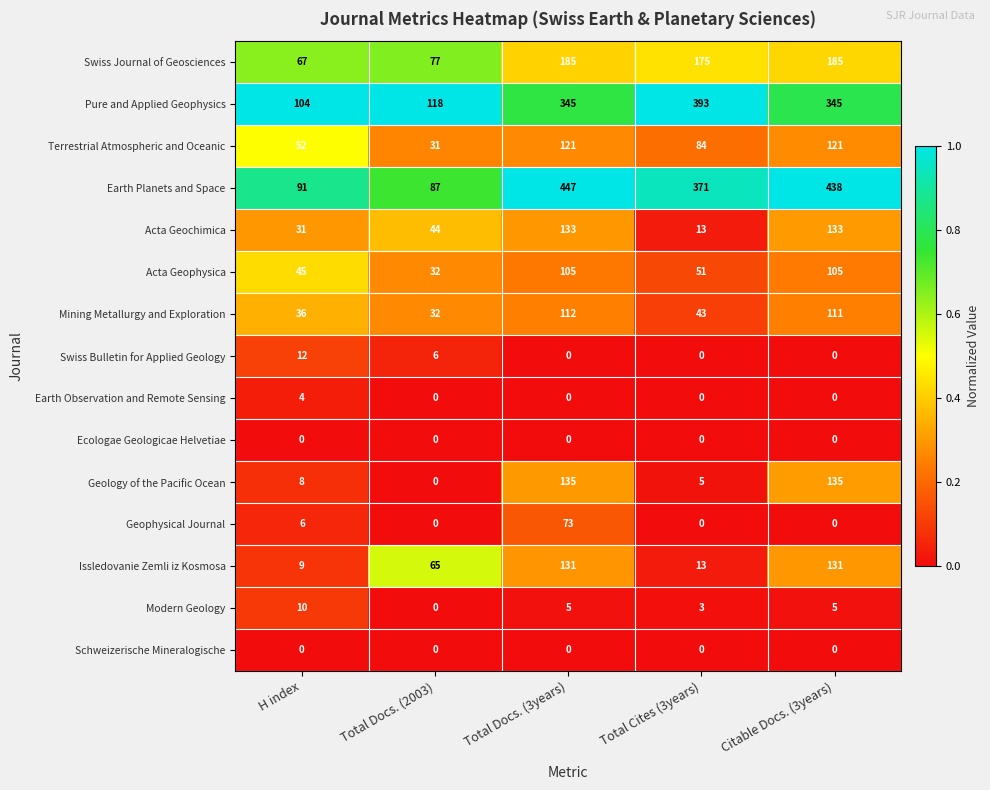

What is the difference between the second highest and minimum values in the Issledovanie Zemli iz Kosmosa series?

122